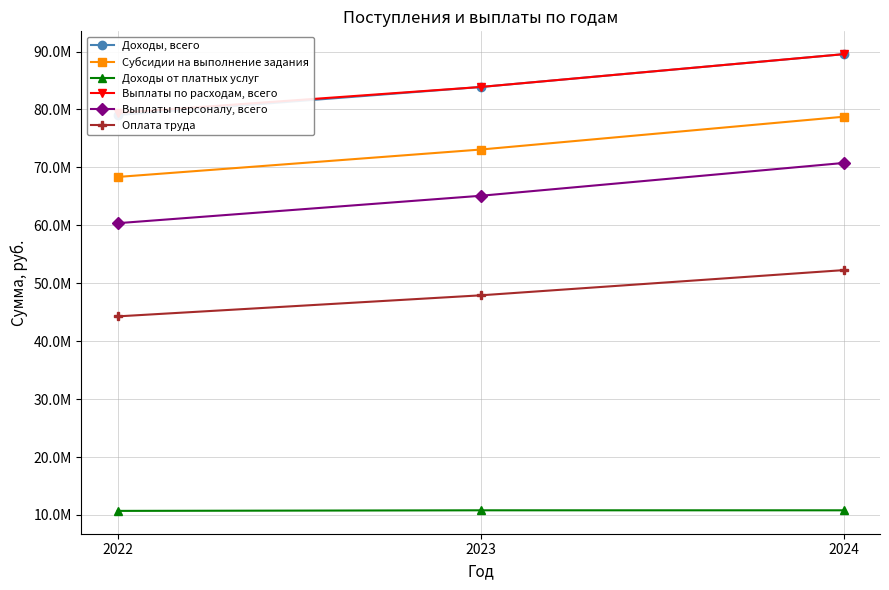

What is the total value across all series at 2024?

391681800.0